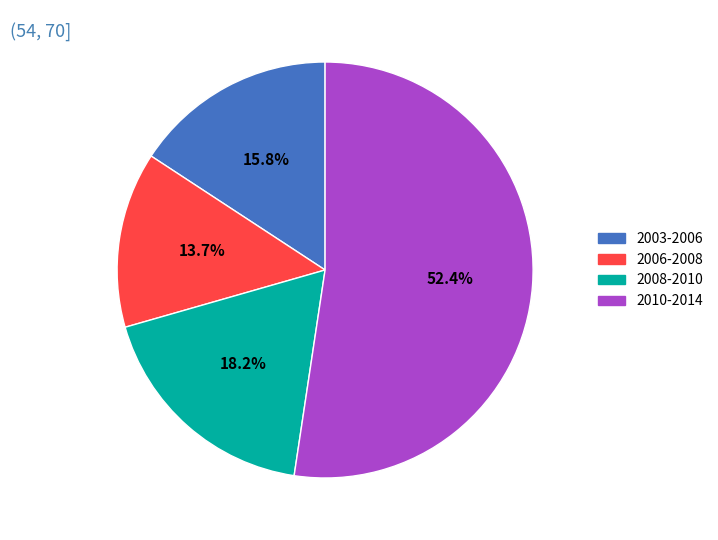

Is there any slice that represents more than half of the pie?

Yes